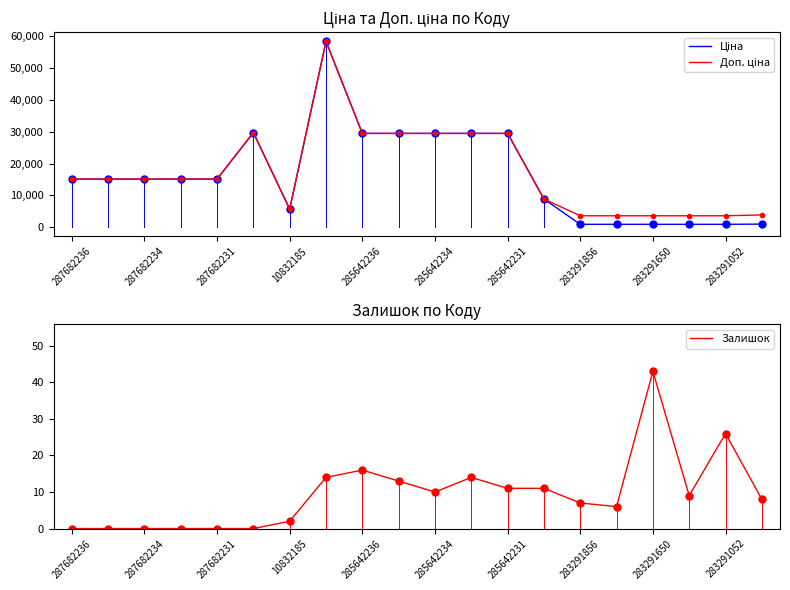

True or false: Доп. ціна and Ціна intersect in this chart.

False